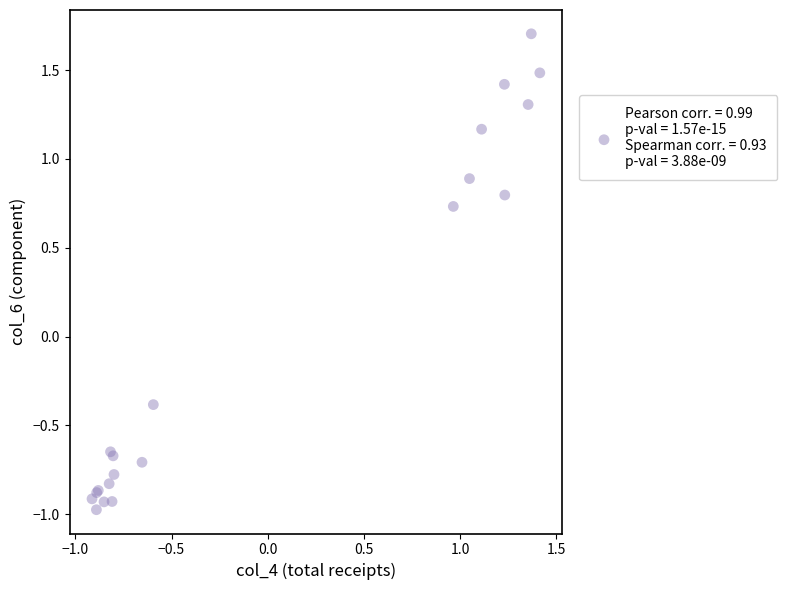

What Y value in the scatter plot is closest to 0?

-0.4